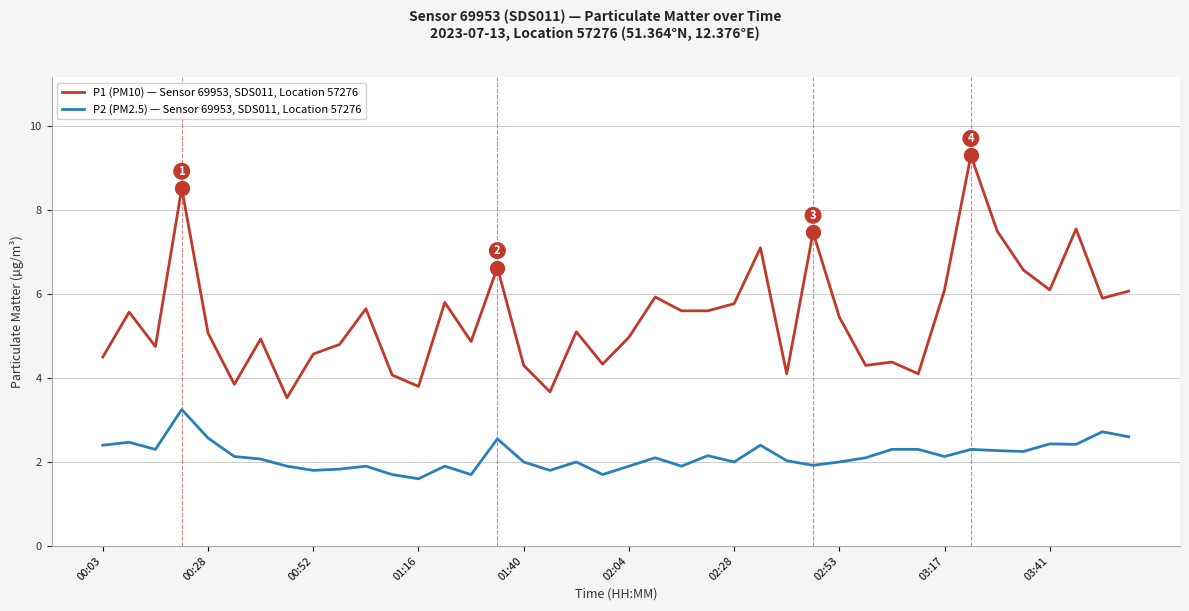

What is the lowest value of the P2 (PM2.5) — Sensor 69953, SDS011, Location 57276 series?

1.6